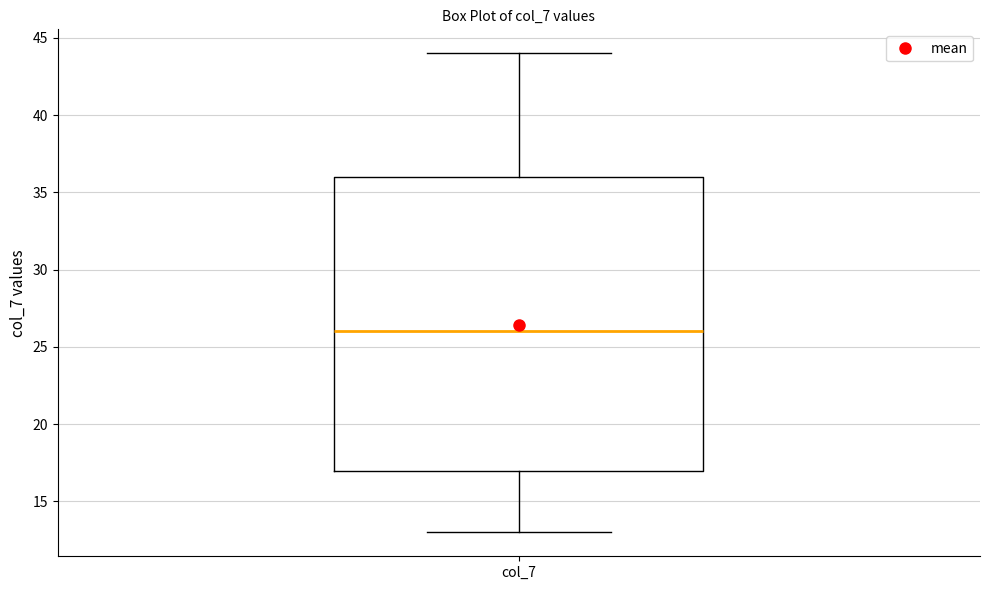

Transcribe this box plot: give where the median line is, the range the box spans, and where the two whiskers end, as read against the y-axis. The values are not printed on the chart, so give them approximately, as read against the axis.

median 26, box 17 to 36, whiskers 13 to 44